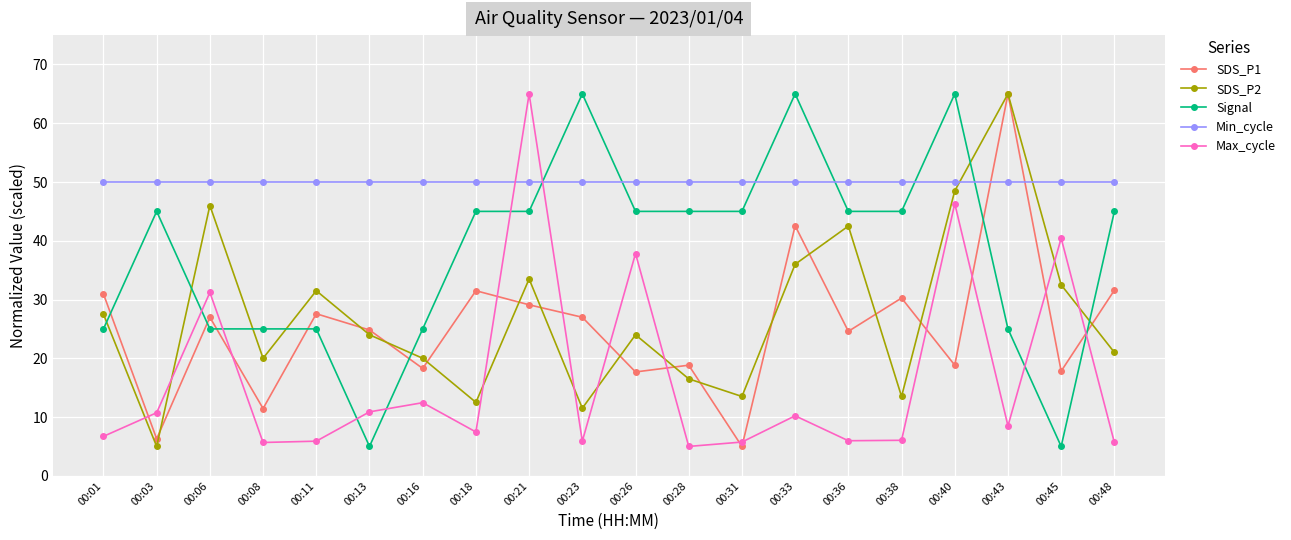

What is the lowest value of the SDS_P1 series?

5.0